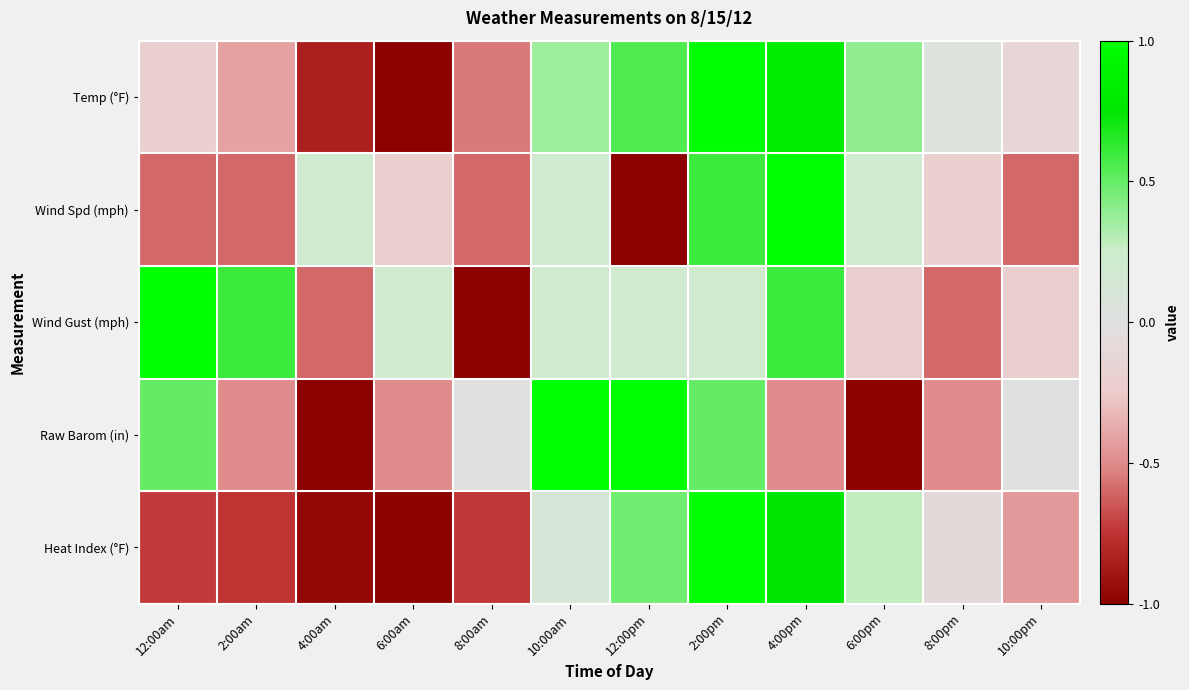

What is the smallest value displayed?

-1.0